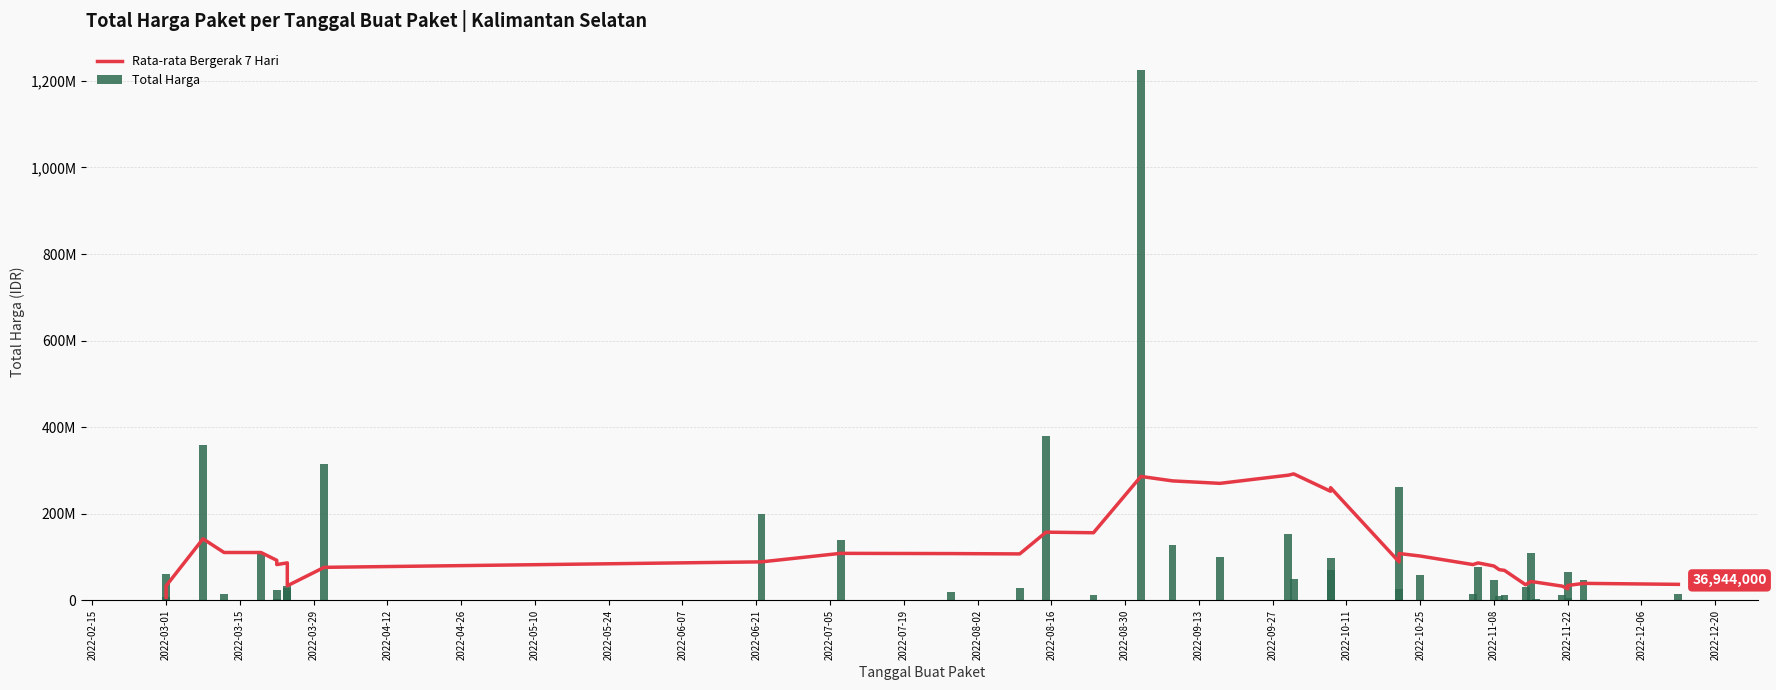

Reading right to left, extract all data points from this chart.

Rata-rata Bergerak 7 Hari: 36944000.0	39236857.1	34280000.0	26580000.0	32729571.4	41889571.4	43400285.7	36168142.9	69213592.9	70893307.1	79307592.9	86430450.0	82653021.4	102378307.1	108181878.6	88879285.7	260233857.1	251948142.9	292101714.3	289176285.7	270243857.1	275929571.4	286243857.1	156163825.7	157482540.0	107288968.6	108022183.6	108555155.0	88925976.4	76238832.1	33619606.4	81943749.3	86545892.1	82660677.1	92490656.7	110509638.0	110539550.0	142123666.7	33435500.0	6936000.0
Total Harga: 14750000.0	48140000.0	65000000.0	5093000.0	11800000.0	3825000.0	110000000.0	30800000.0	13442000.0	11100000.0	48140000.0	75920000.0	14400000.0	59375000.0	262118150.0	25200000.0	70000000.0	98000000.0	49478000.0	152477000.0	100000000.0	127000000.0	1224682000.0	12000000.0	379075000.0	29000000.0	19950000.0	139800000.0	199200000.0	314121780.0	21231000.0	27720000.0	34132505.0	23680800.0	2395750.0	110389990.0	15787200.0	359500000.0	59935000.0	6936000.0